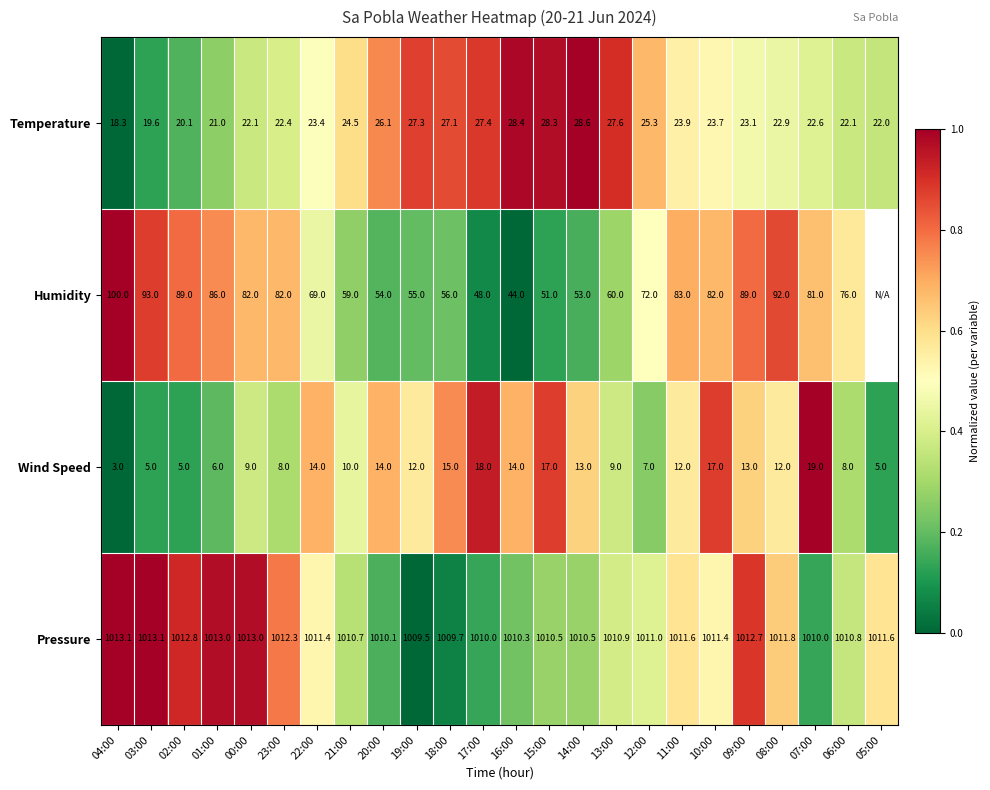

At 16:00, list the series in order from smallest to largest.

Wind Speed, Temperature, Humidity, Pressure